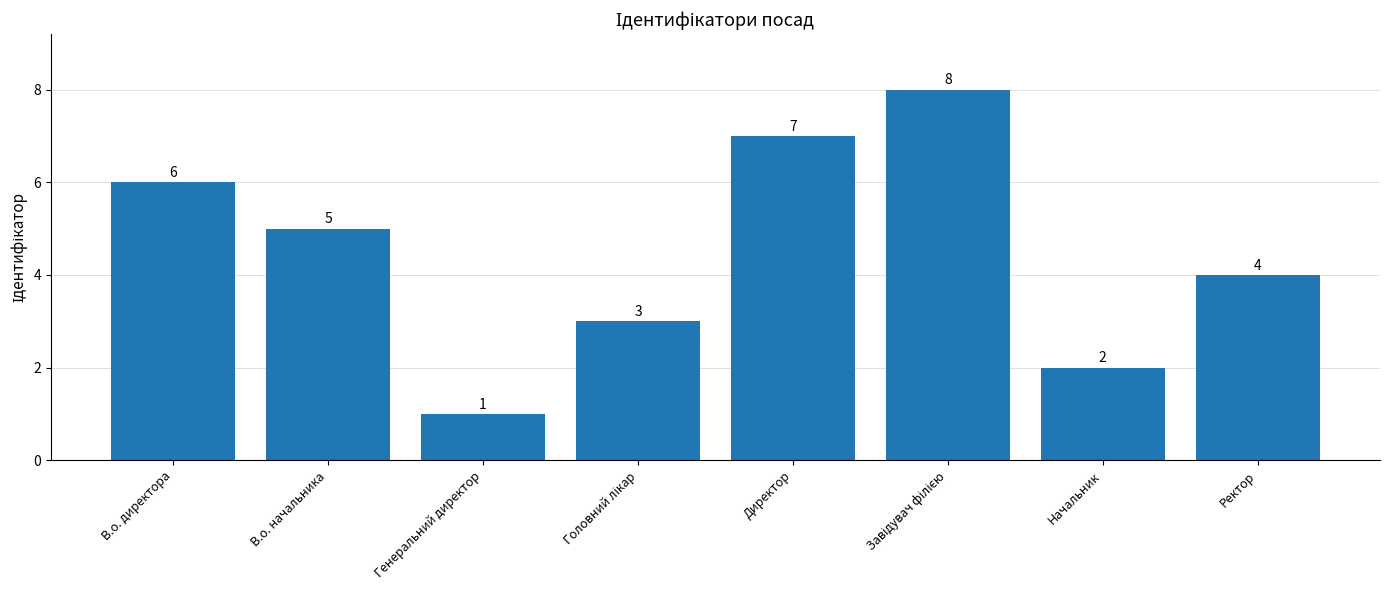

What is the change in value from Директор to Ректор?

-3